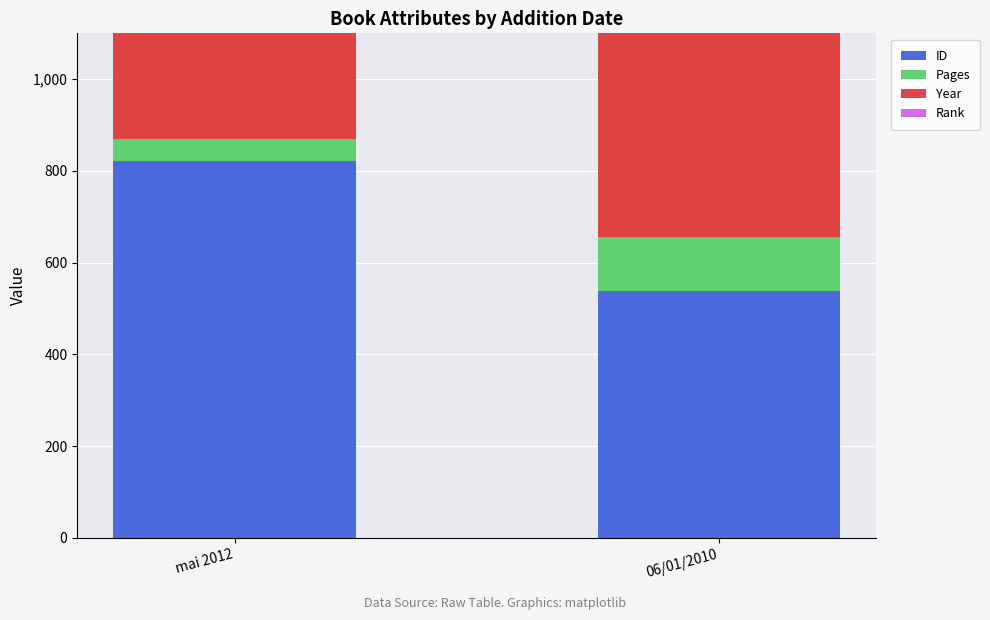

The value of Rank at mai 2012 is 1. True or false?

False